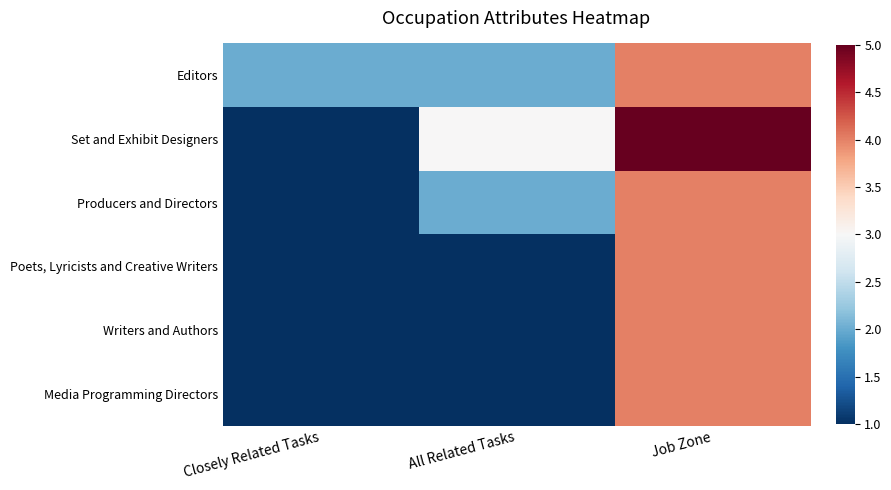

Which series has the widest spread of values?

Set and Exhibit Designers